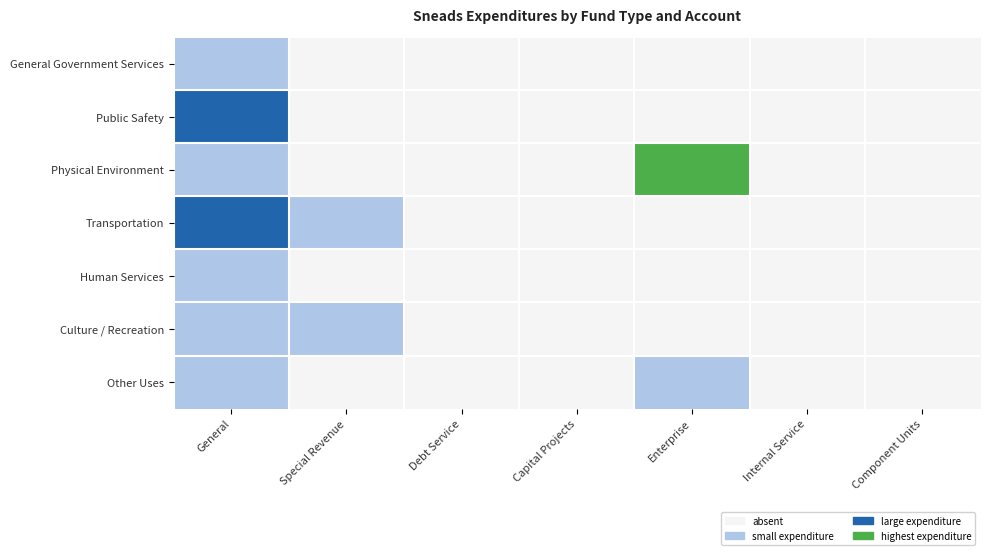

Which label corresponds to the smallest value in the chart?

Special Revenue